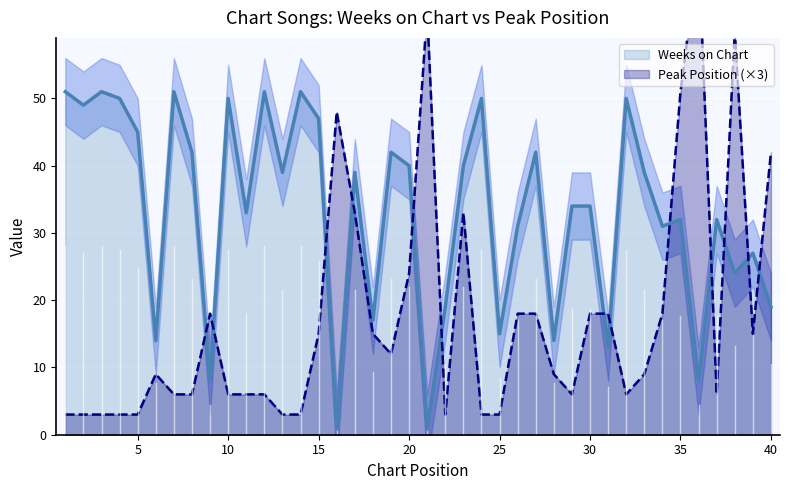

The Peak Position series shows 3 at 5. True or false?

True